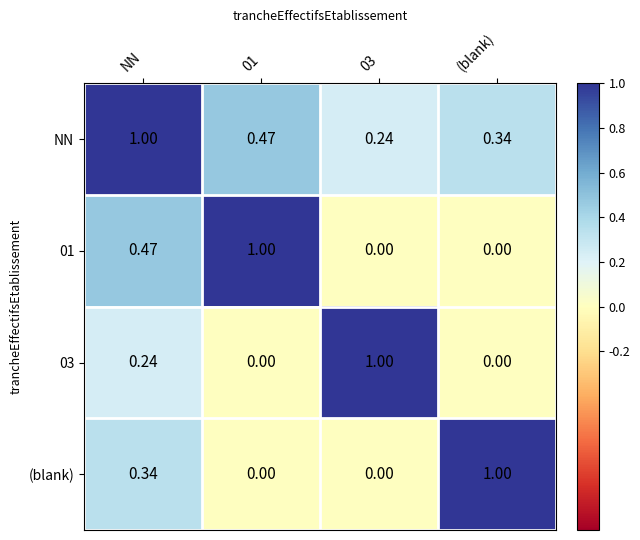

Which series has the largest total across all categories?

NN